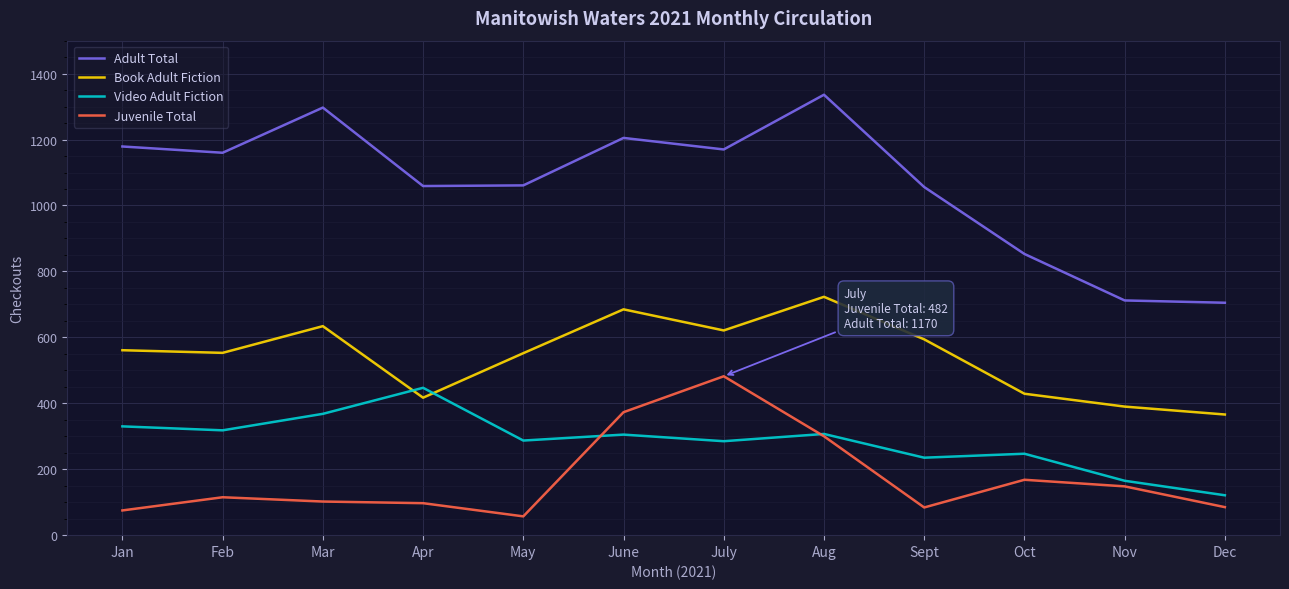

How many lines are shown in the chart?

4